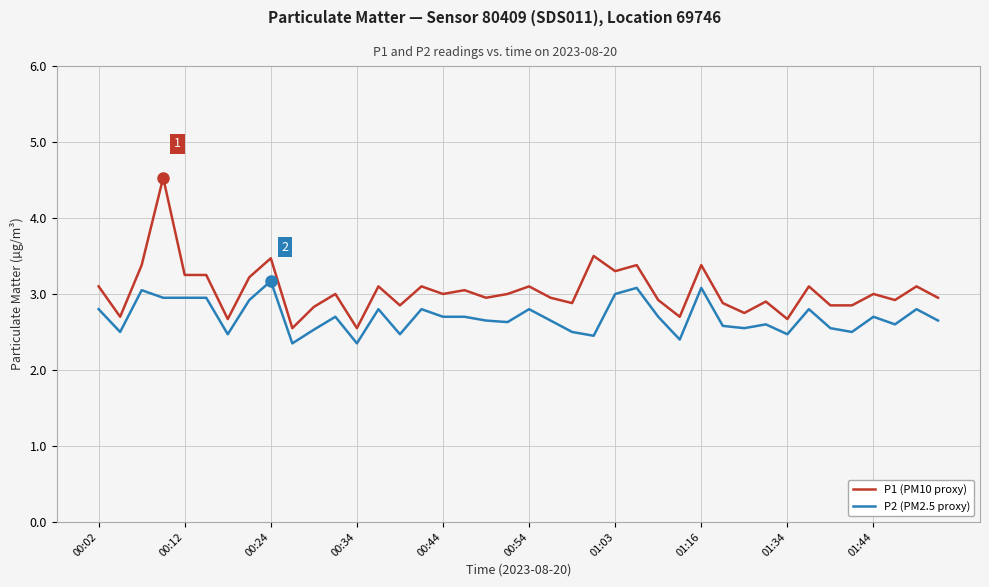

Which series has the largest total across all categories?

P1 (PM10 proxy)